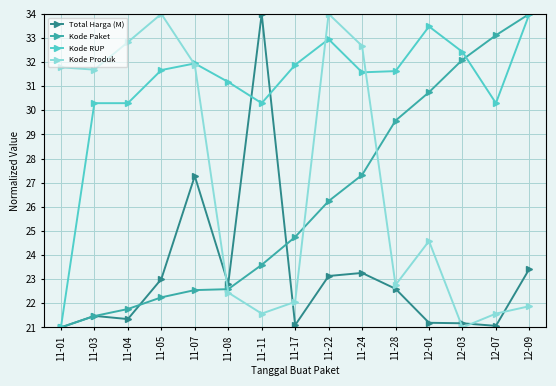

At which category is the sum across all series the highest?

11-22